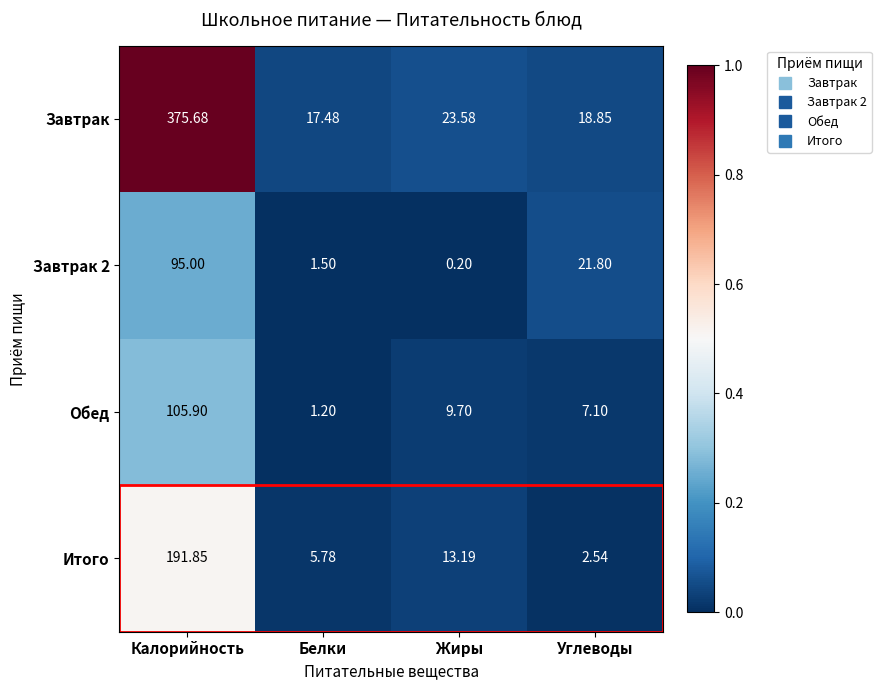

Rank the categories by Итого value from lowest to highest.

Углеводы, Белки, Жиры, Калорийность